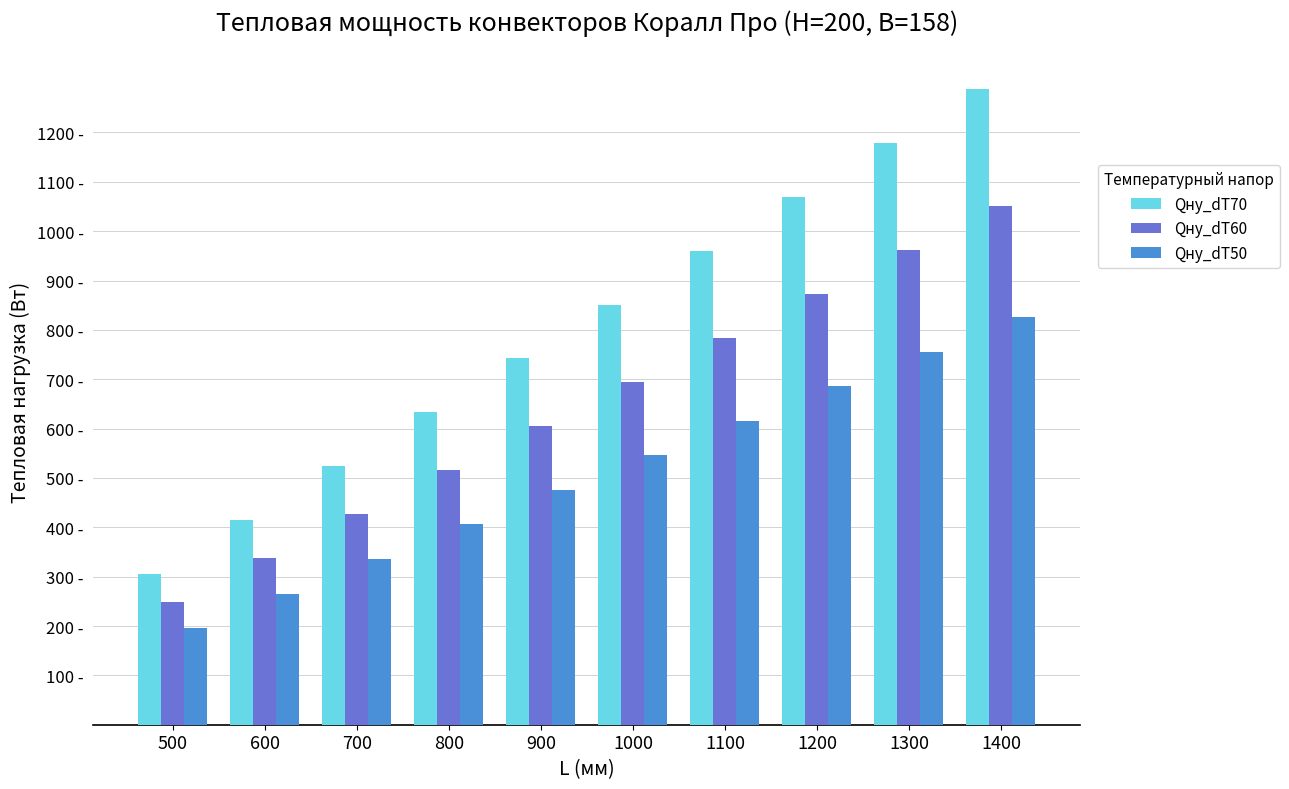

Which series has the largest total across all categories?

Qну_dT70